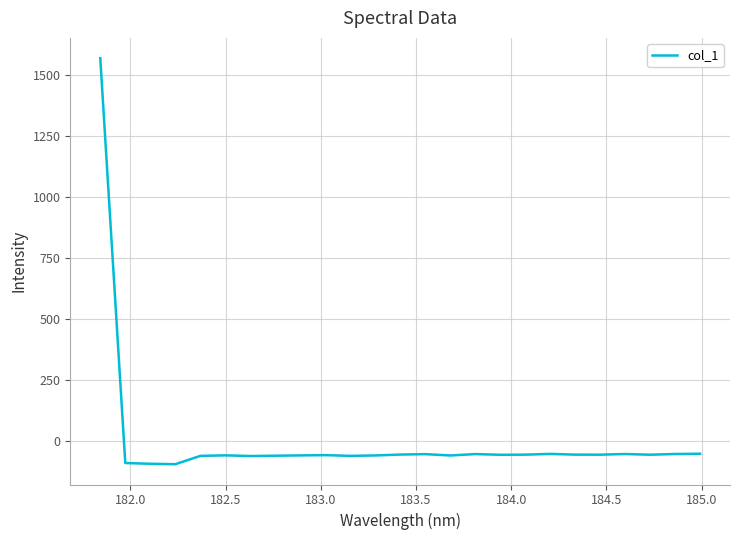

How many lines are shown in the chart?

1